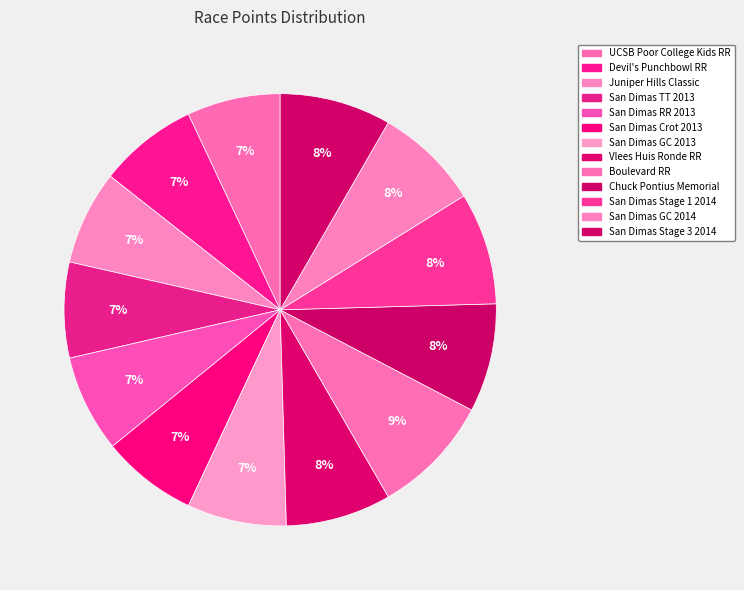

To the nearest percent, what is the difference between the largest and smallest slice percentages?

2%